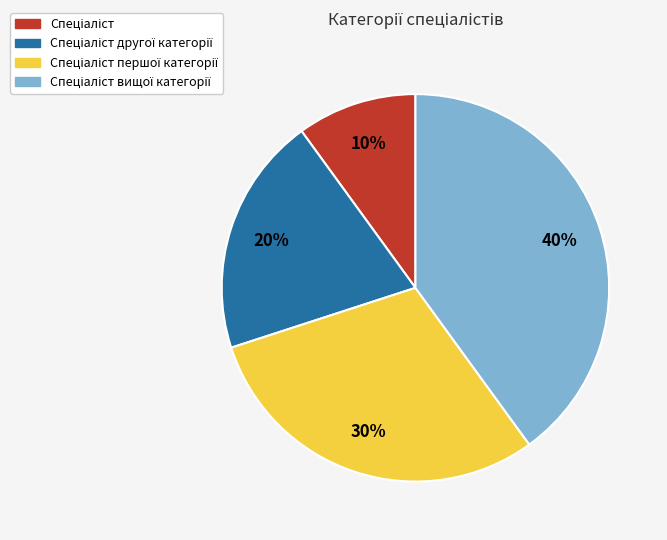

To the nearest percent, what is the difference between the largest and smallest slice percentages?

30%